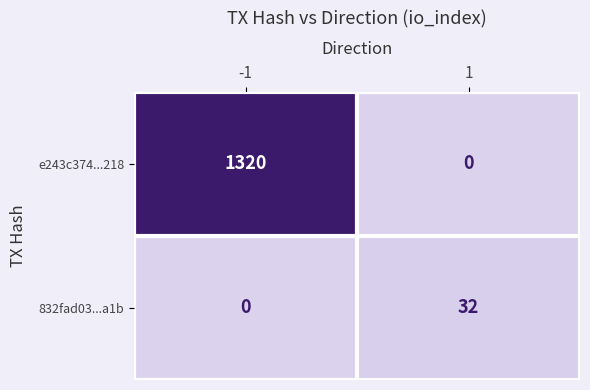

The value of 832fad03...a1b at -1 is -19. True or false?

False